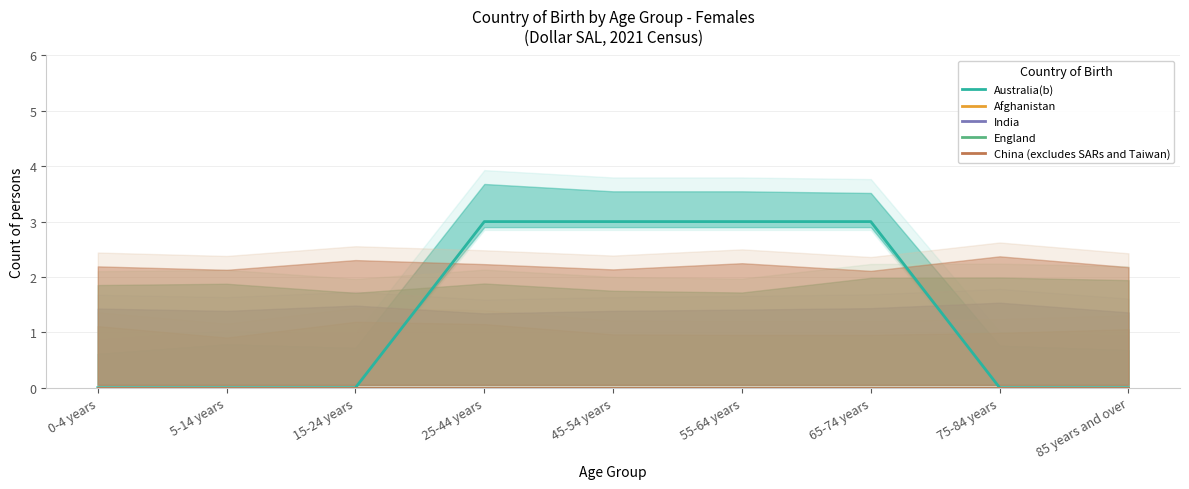

What position from the left is 85 years and over?

9